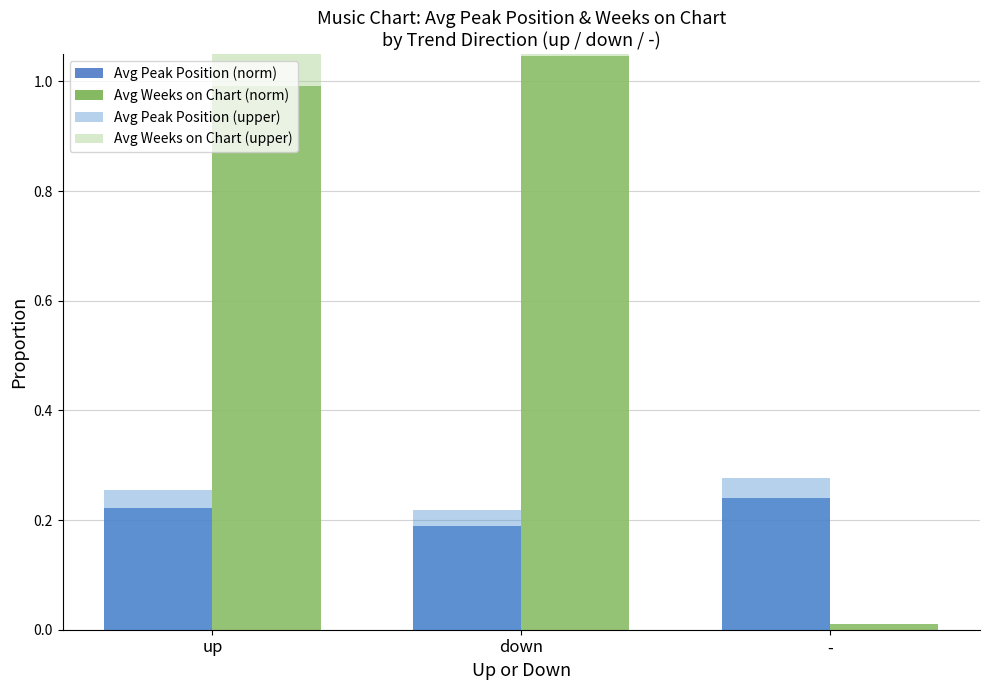

List the series in order of their peak value, highest first.

Avg Weeks on Chart (upper), Avg Weeks on Chart (norm), Avg Peak Position (upper), Avg Peak Position (norm)